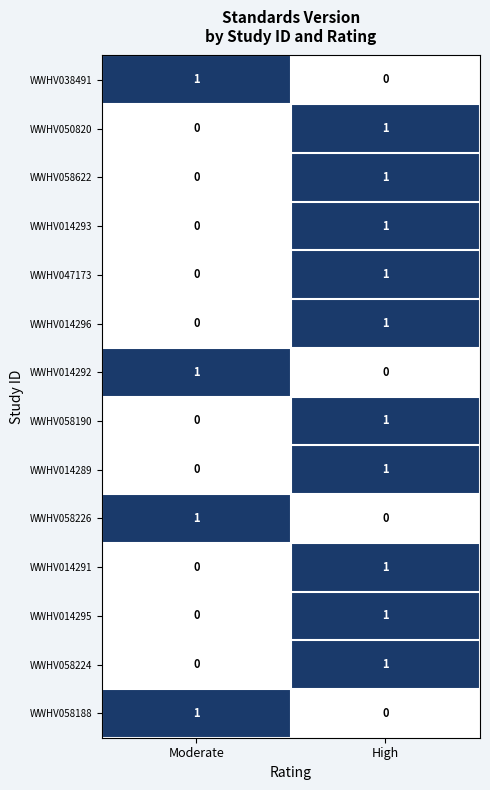

The WWHV047173 series shows 0 at Moderate. True or false?

True